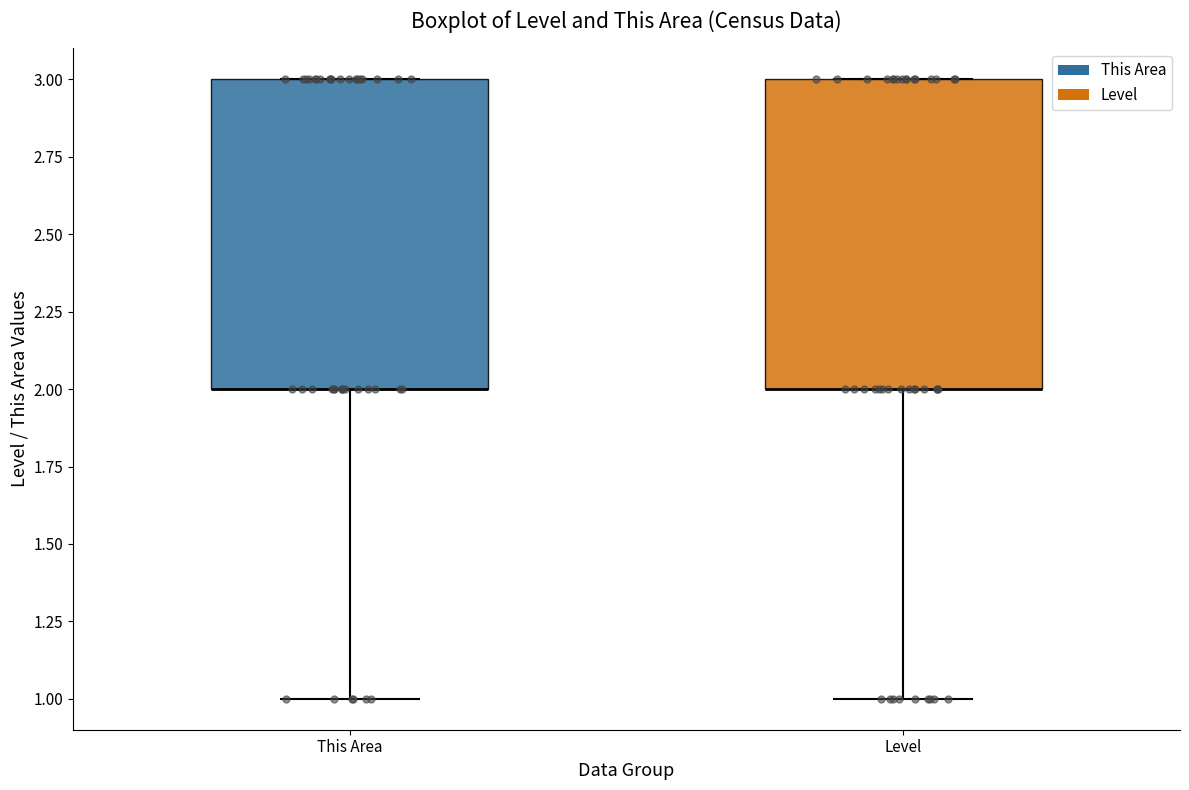

Reading left to right, transcribe this box plot: for each box, give where its median line is, the range the box spans, and where its two whiskers end, as read against the y-axis. The values are not printed on the chart, so give them approximately, as read against the axis.

This Area: median 2 (drawn on the box's lower edge), box 2 to 3, whiskers 1 to 3
Level: median 2 (drawn on the box's lower edge), box 2 to 3, whiskers 1 to 3